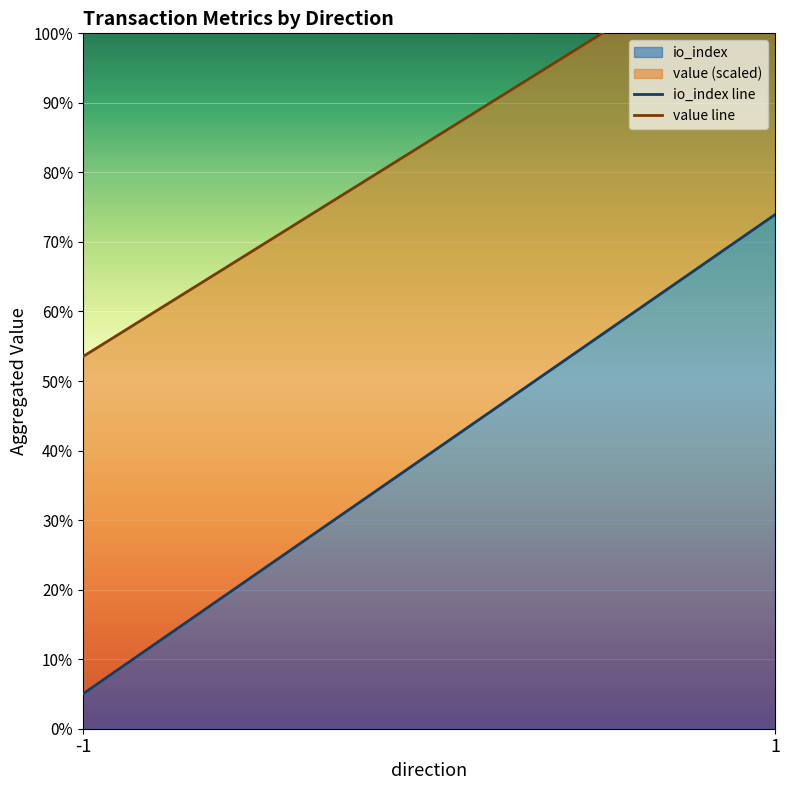

What is the lowest value of the io_index series?

5.0